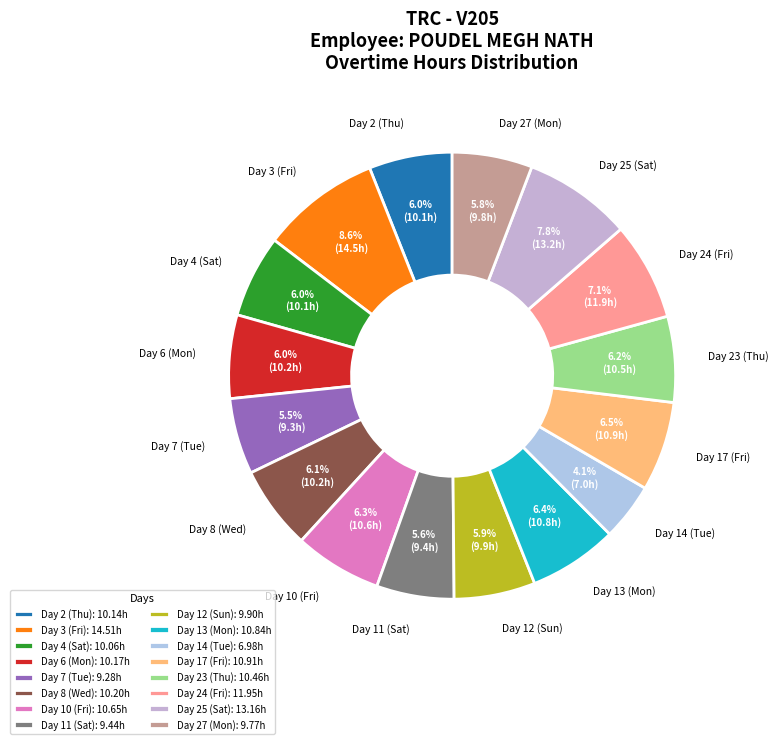

Which slice is the largest?

Day 3 (Fri)